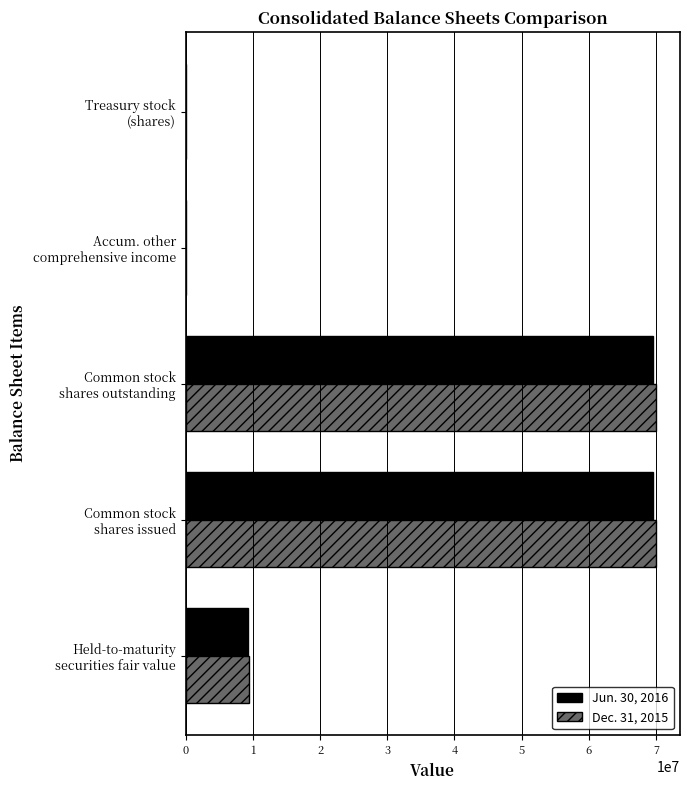

What is the greatest value displayed?

70058761